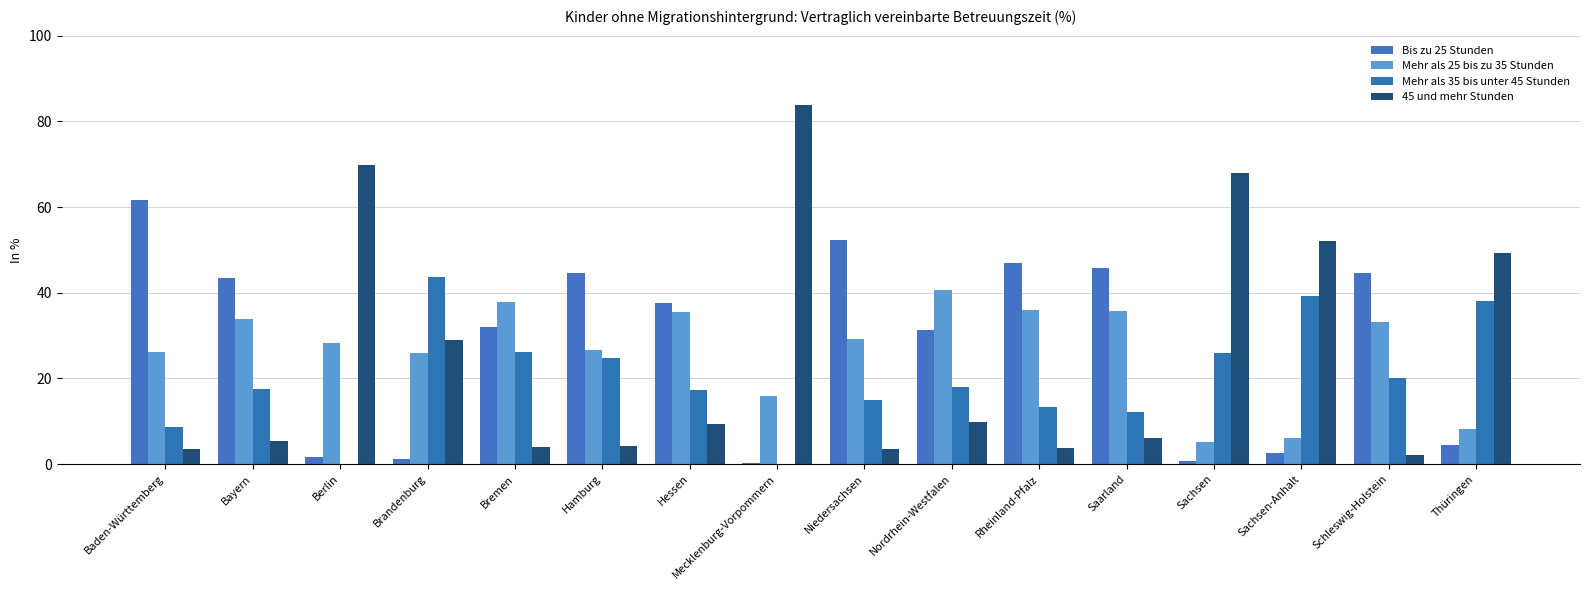

How many groups of bars are there?

16